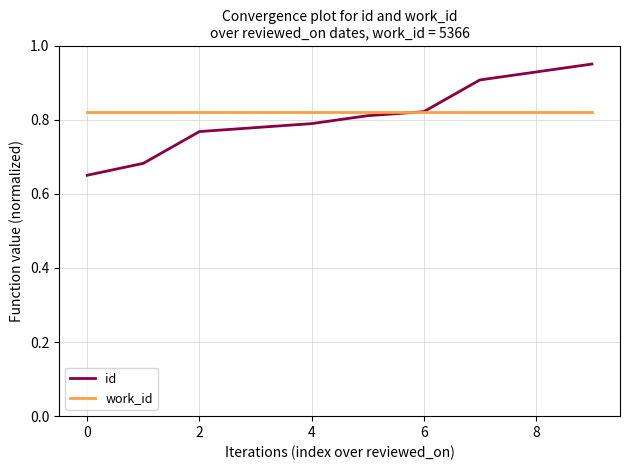

List the series in order of their peak value, lowest first.

work_id, id